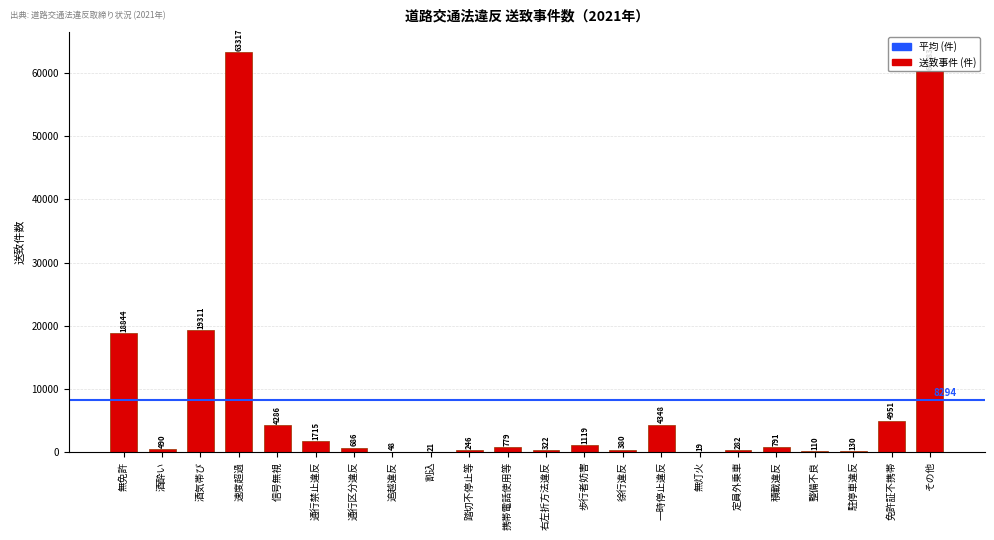

What is the greatest value displayed?

63317